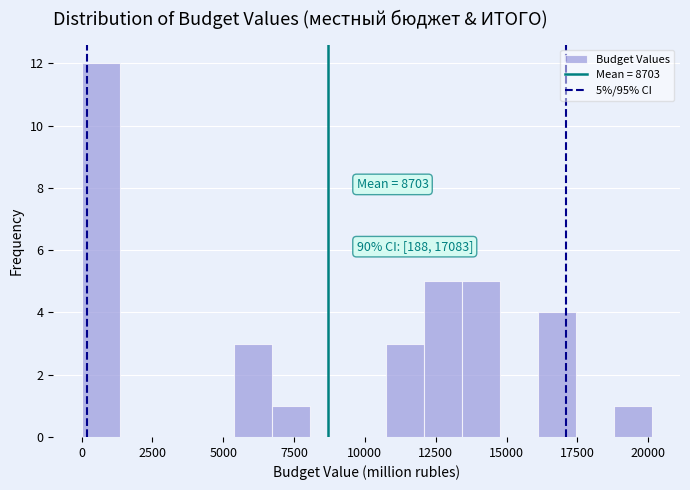

Around what value on the x-axis is the tallest bar? Give the approximate position of its centre, as read against the axis.

500